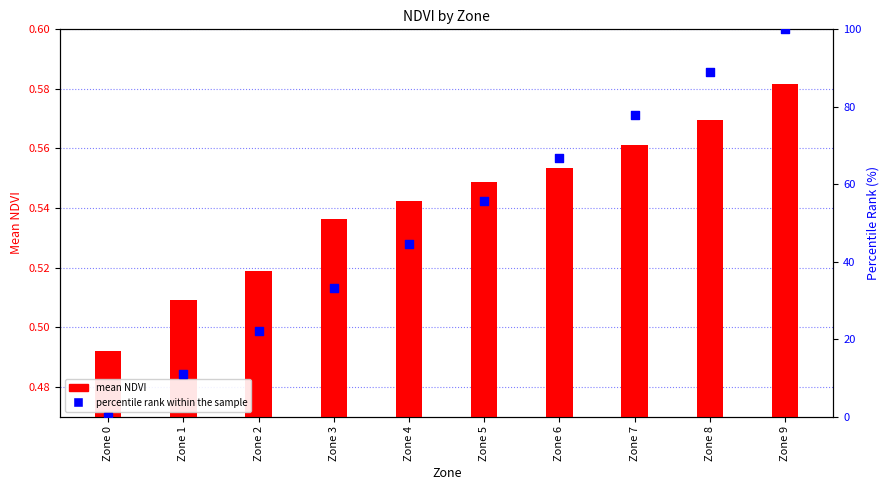

Is the value of percentile rank within the sample at Zone 7 greater than the value of mean NDVI at Zone 8?

Yes